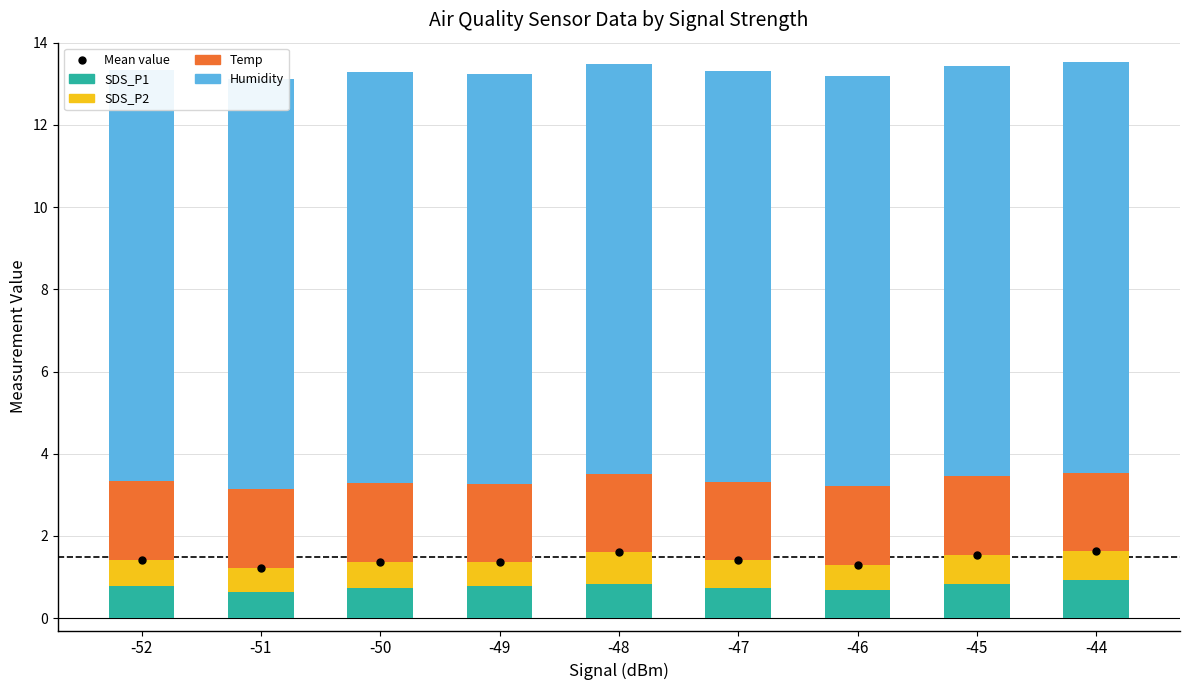

Rank the series at -44 from highest to lowest value.

Humidity, Temp, SDS_P1, SDS_P2